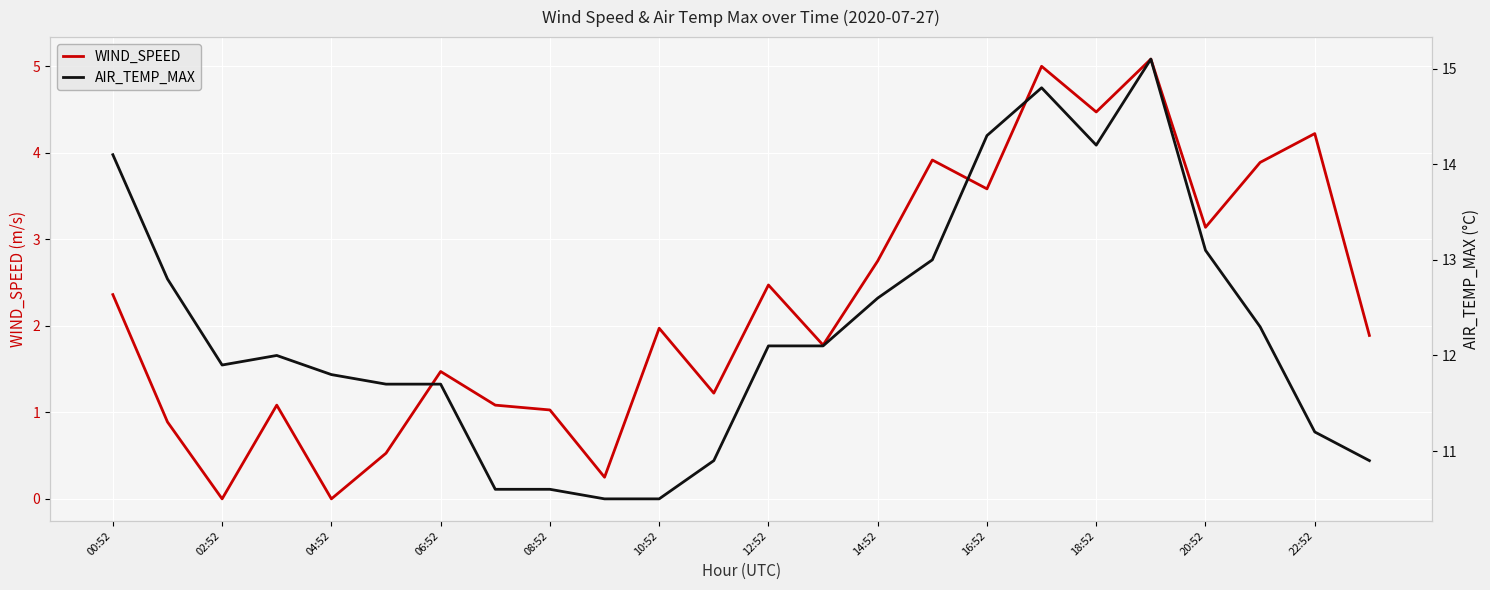

Count the number of categories in the chart.

24